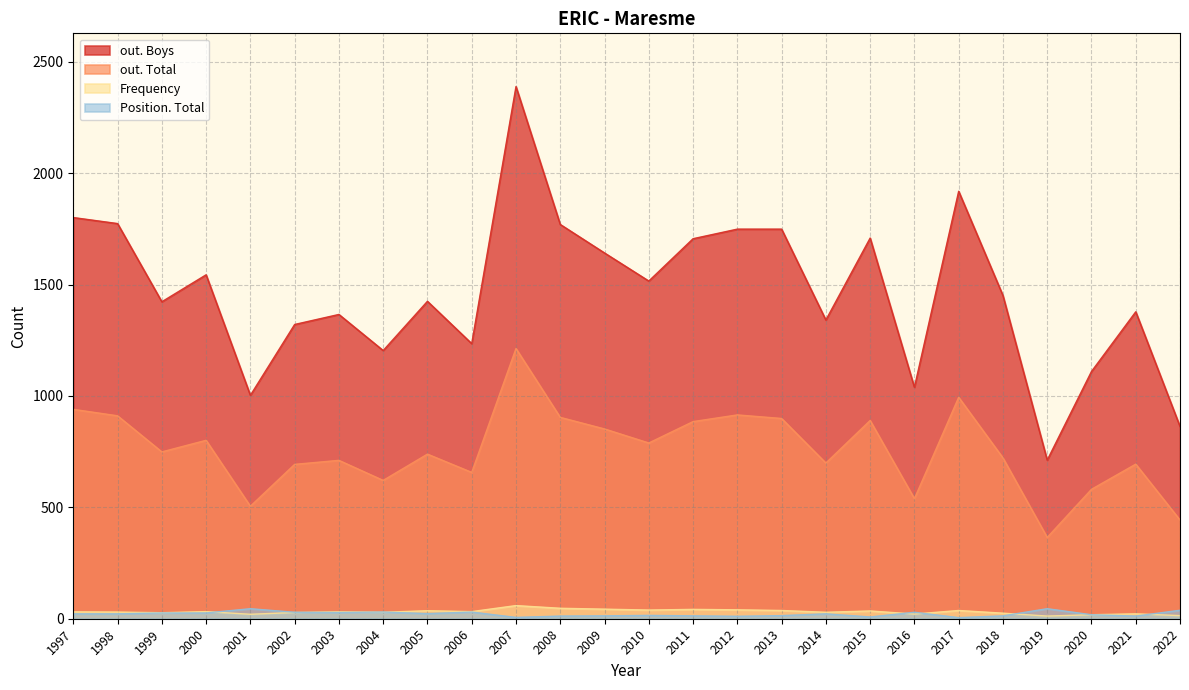

Reading left to right, transcribe all the data shown in this chart.

Frequency: 2022=14	2021=22	2020=18	2019=12	2018=25	2017=37	2016=21	2015=35	2014=29	2013=37	2012=40	2011=42	2010=39	2009=43	2008=47	2007=59	2006=32	2005=36	2004=29	2003=31	2002=28	2001=20	2000=32	1999=27	1998=30	1997=31
Position. Total: 2022=38	2021=12	2020=18	2019=45	2018=13	2017=5	2016=29	2015=8	2014=22	2013=14	2012=11	2011=13	2010=15	2009=13	2008=12	2007=6	2006=30	2005=23	2004=30	2003=28	2002=29	2001=45	2000=26	1999=26	1998=22	1997=22
out. Total: 2022=443	2021=694	2020=581	2019=365	2018=722	2017=994	2016=539	2015=890	2014=699	2013=899	2012=915	2011=885	2010=789	2009=852	2008=904	2007=1213	2006=657	2005=739	2004=621	2003=711	2002=693	2001=505	2000=801	1999=749	1998=911	1997=940
out. Boys: 2022=863	2021=1378	2020=1110	2019=712	2018=1451	2017=1919	2016=1039	2015=1709	2014=1341	2013=1749	2012=1749	2011=1706	2010=1516	2009=1642	2008=1770	2007=2389	2006=1235	2005=1425	2004=1204	2003=1366	2002=1321	2001=1003	2000=1544	1999=1423	1998=1774	1997=1801